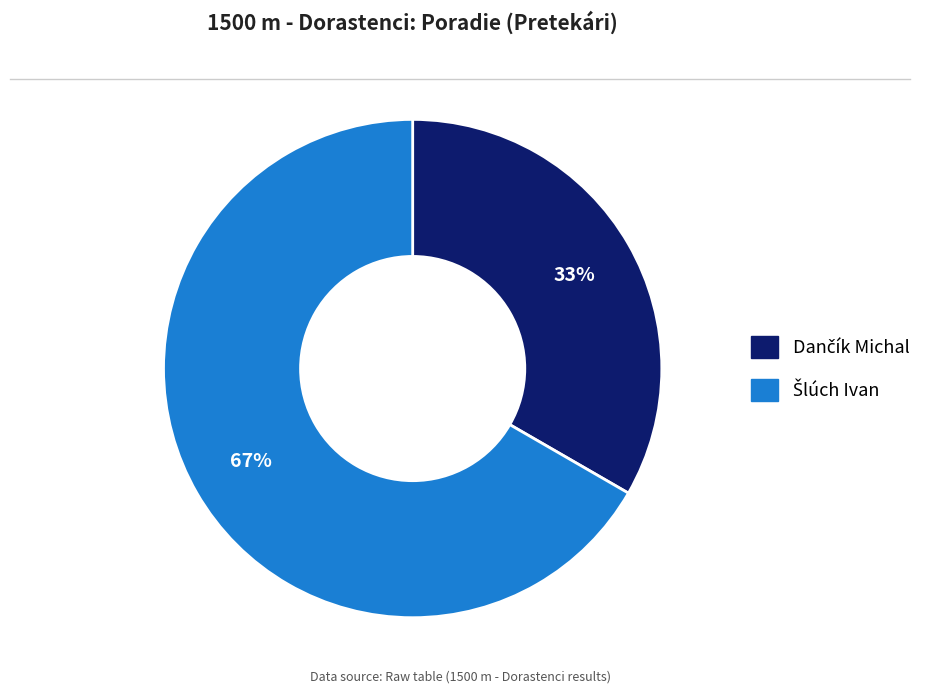

To the nearest percent, what is the average slice percentage?

50%